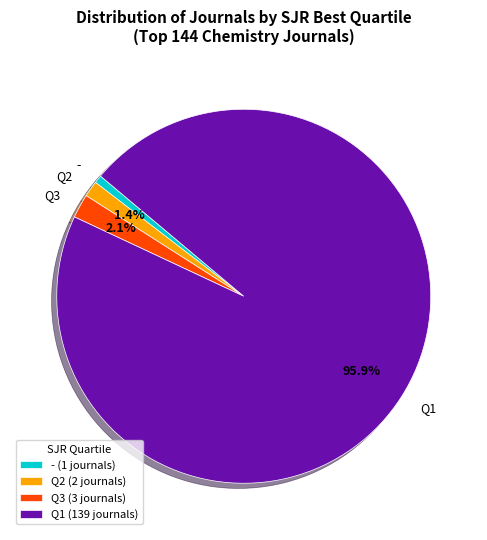

True or false: Q3 accounts for 2% of the total.

True